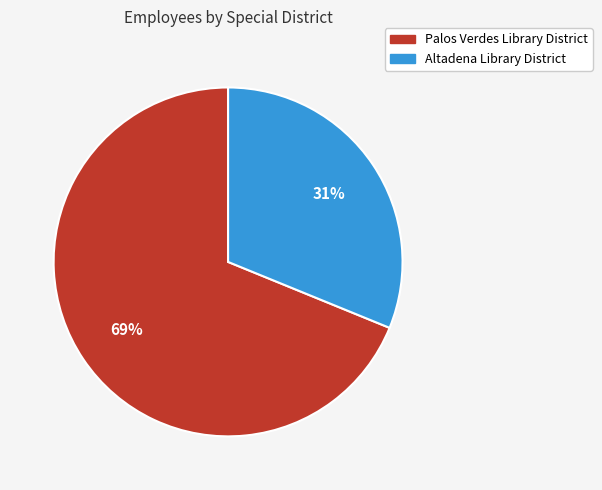

What is the ratio of the value at Palos Verdes Library District to the value at Altadena Library District?

2.2